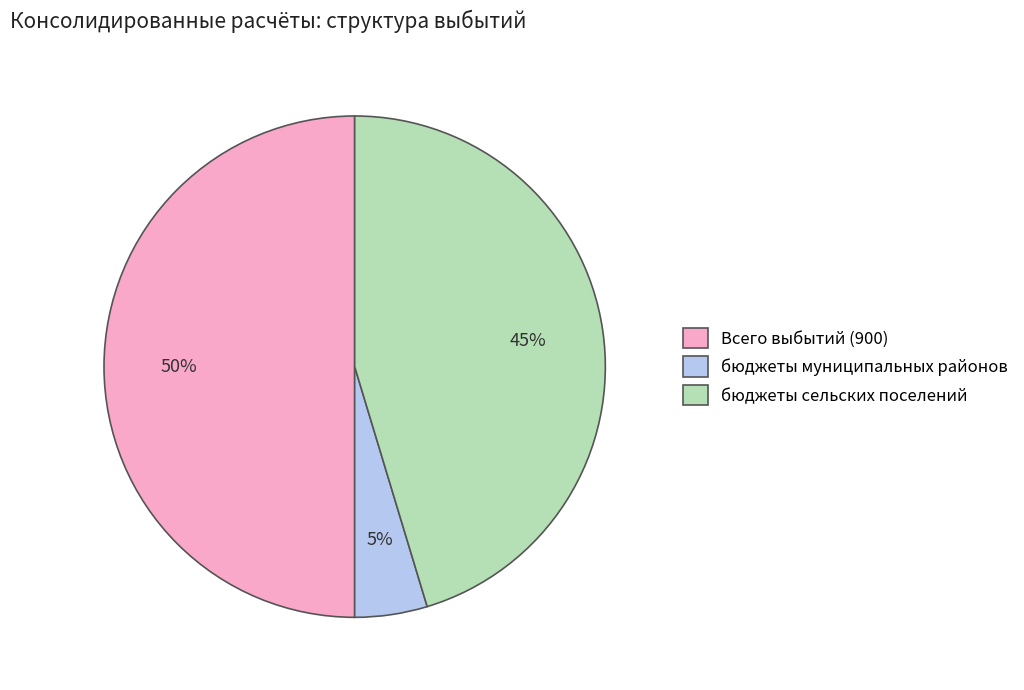

How many segments does this pie chart have?

3